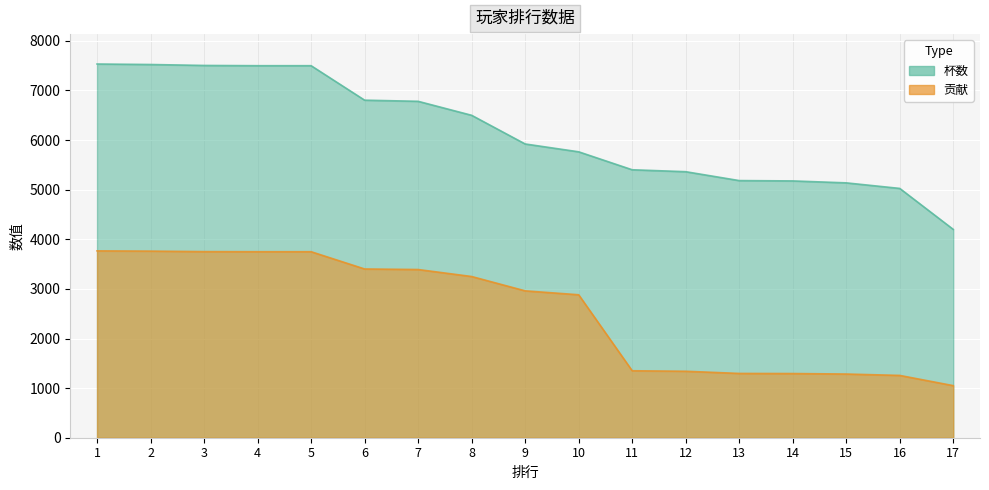

What is the lowest value of the 杯数 series?

4200